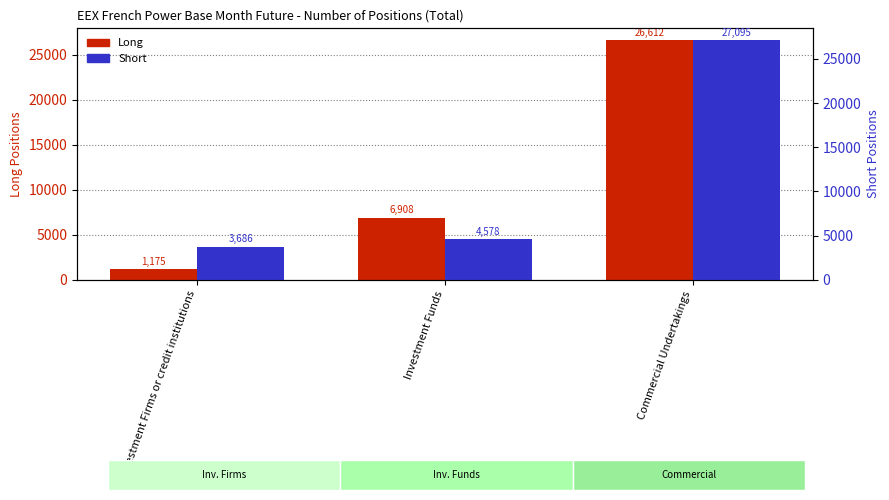

Where does the Short series first go above 4578?

Commercial Undertakings